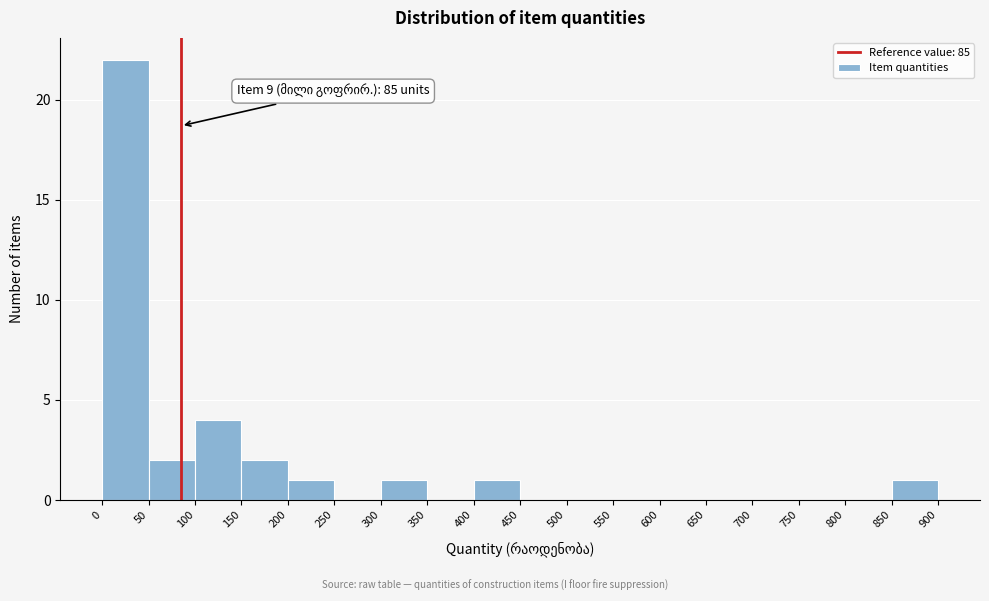

Over which range of the x-axis is the bar tallest?

0 to 50